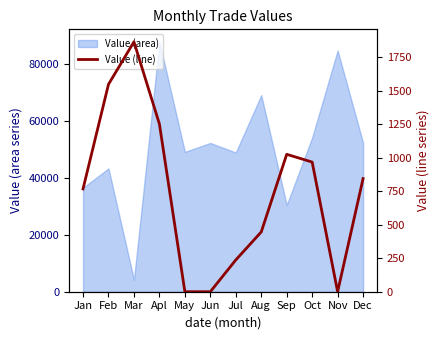

What is the label of the 2nd point from the left?

Feb